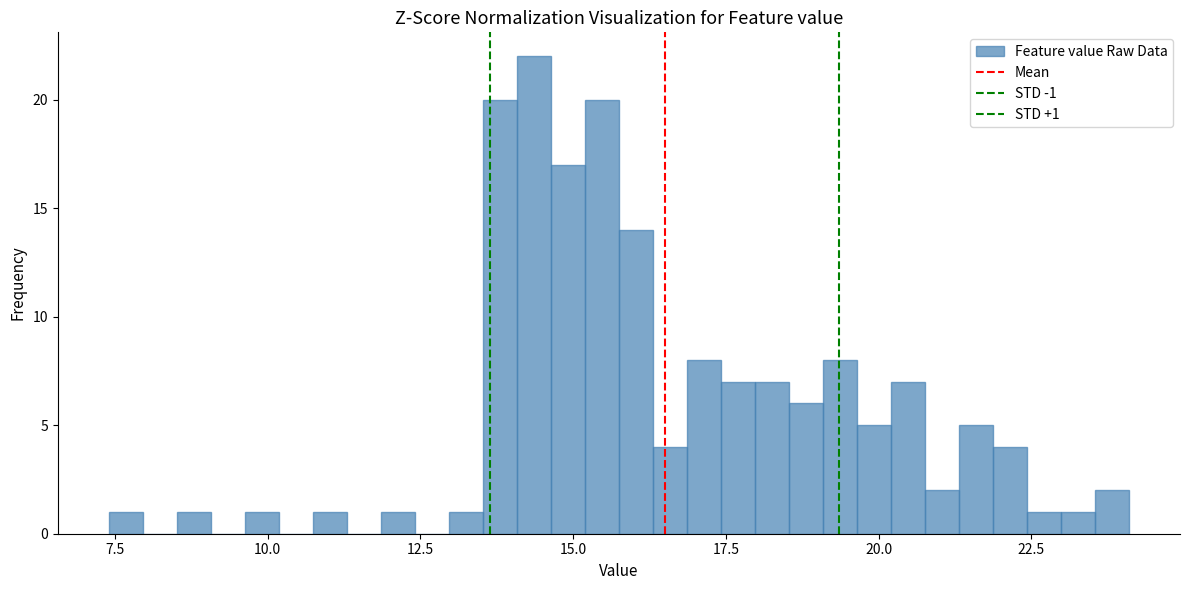

Around what value on the x-axis is the tallest bar? Give the approximate position of its centre, as read against the axis.

14.5